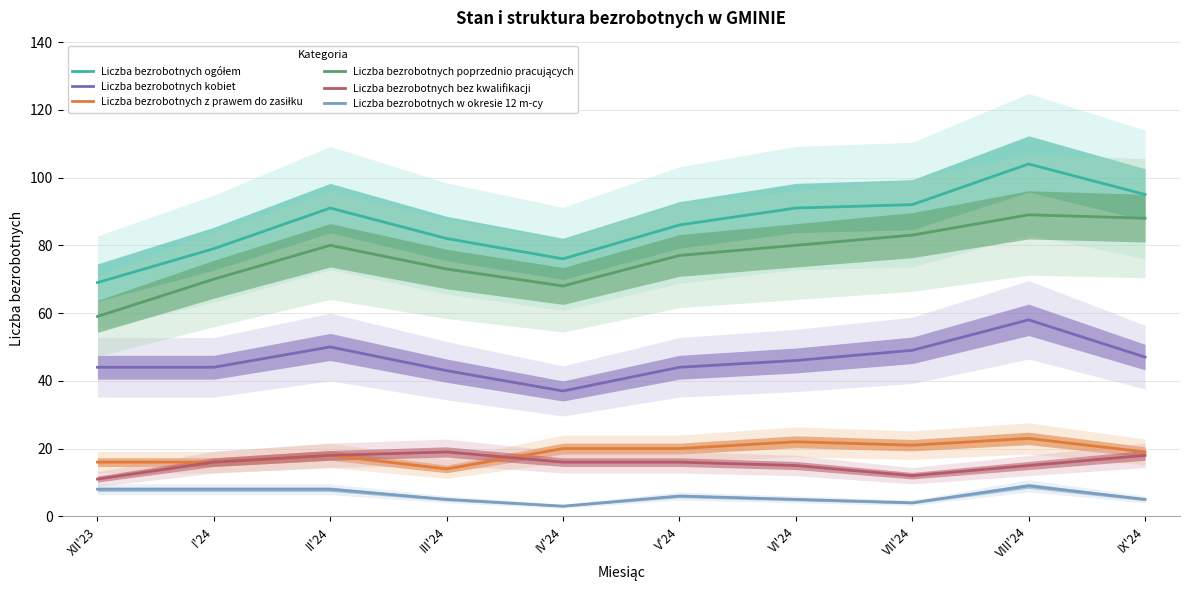

What is the label of the 1st point from the left?

XII'23